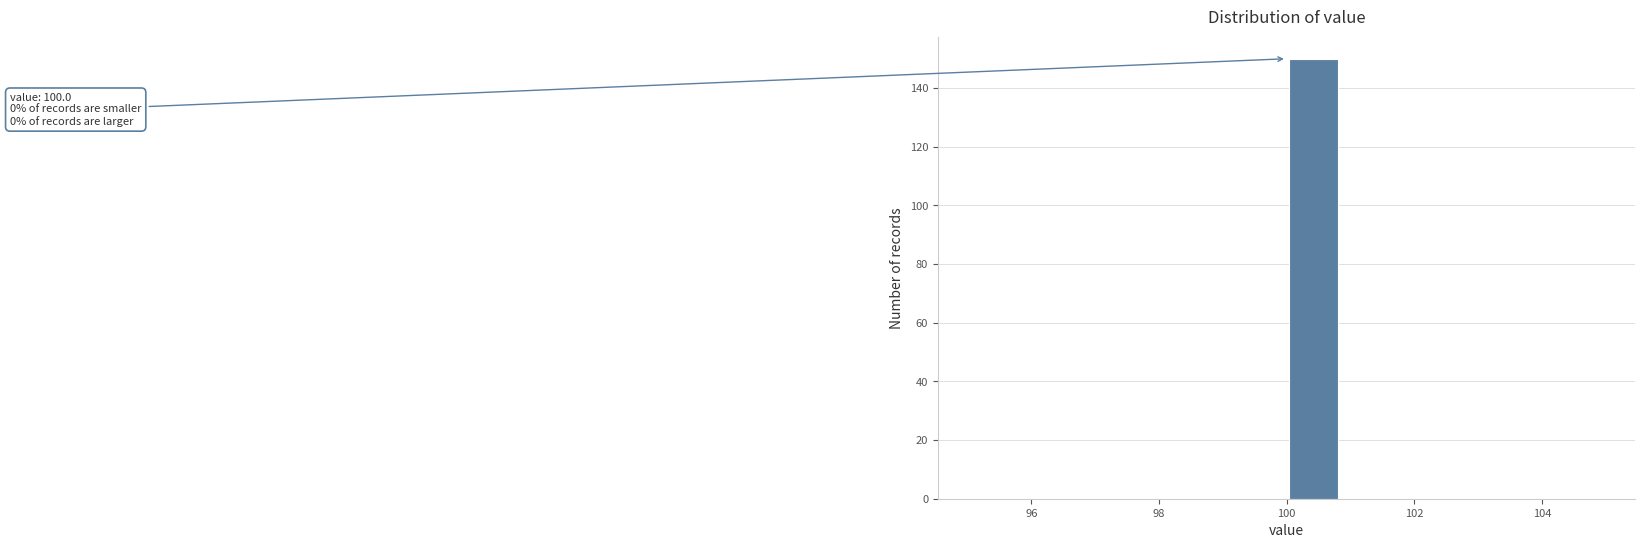

Which range on the x-axis has the tallest bar?

100.0 to 100.8